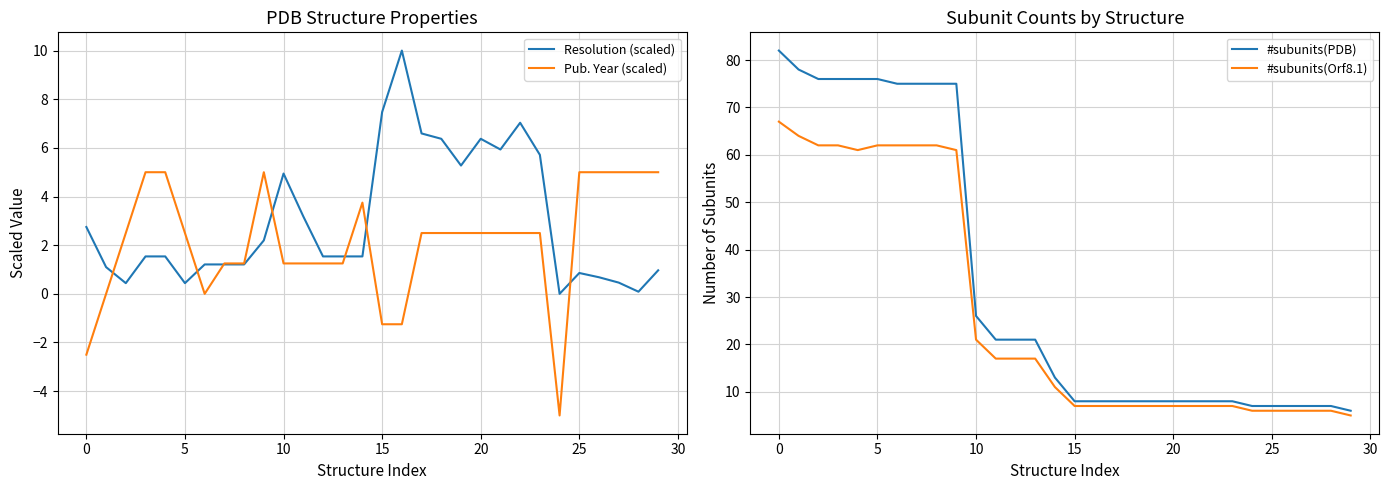

True or false: #subunits(Orf8.1) has a value of 37 at 5.

False